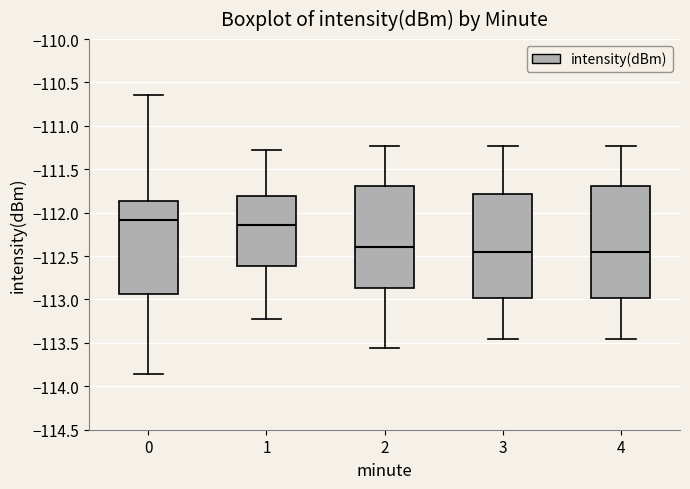

Reading left to right, transcribe this box plot: for each box, give where its median line is, the range the box spans, and where its two whiskers end, as read against the y-axis. The values are not printed on the chart, so give them approximately, as read against the axis.

0: median -112.10, box -112.95 to -111.85, whiskers -113.85 to -110.65
1: median -112.15, box -112.60 to -111.80, whiskers -113.20 to -111.25
2: median -112.40, box -112.85 to -111.70, whiskers -113.55 to -111.25
3: median -112.45, box -113.00 to -111.80, whiskers -113.45 to -111.25
4: median -112.45, box -113.00 to -111.70, whiskers -113.45 to -111.25